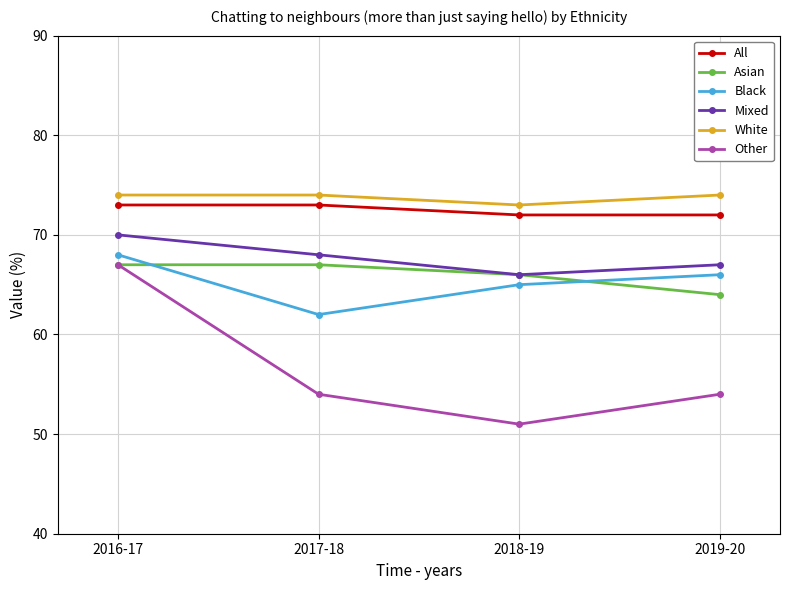

What is the greatest value displayed?

74